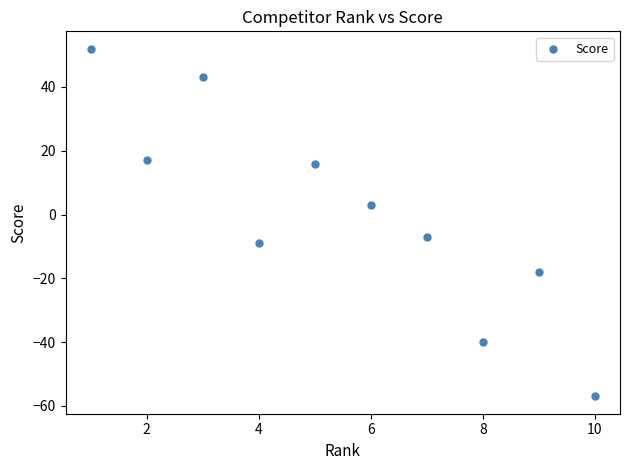

What is the range of Y values (max minus min)?

109